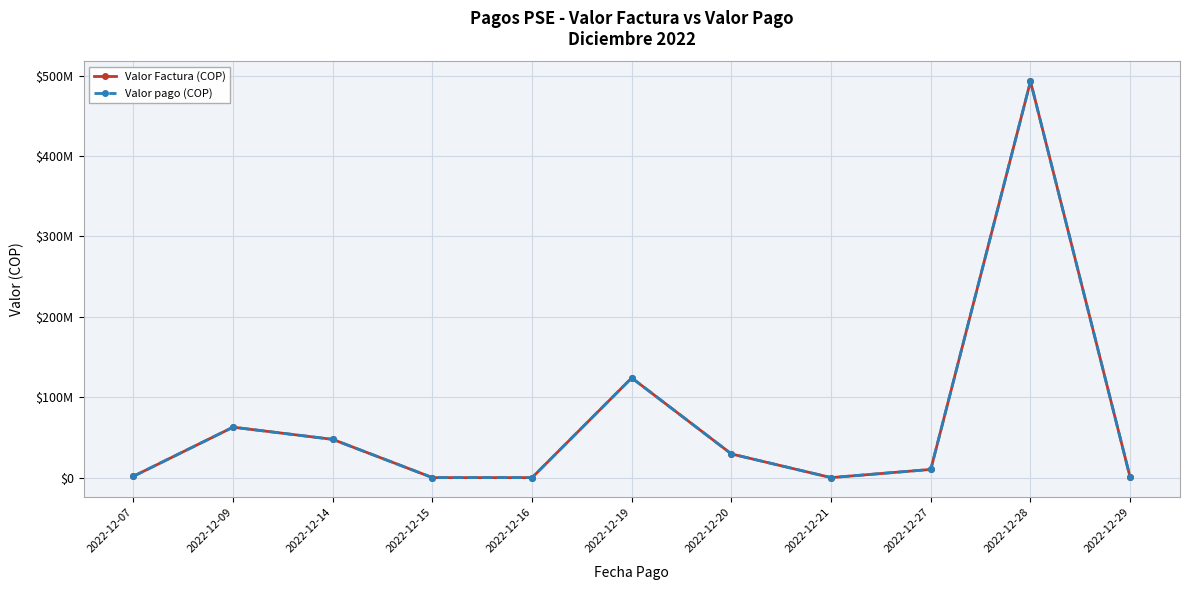

Is the value of Valor Factura (COP) at 2022-12-14 greater than the value of Valor pago (COP) at 2022-12-21?

Yes